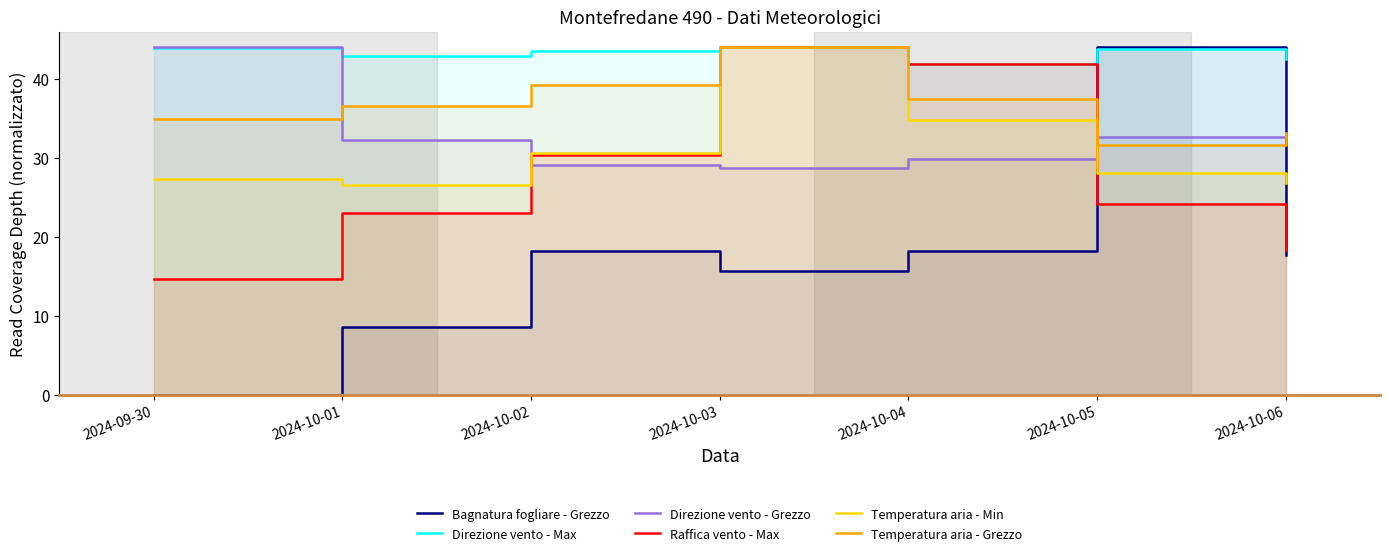

At which label does Temperatura aria - Grezzo reach its peak?

2024-10-03